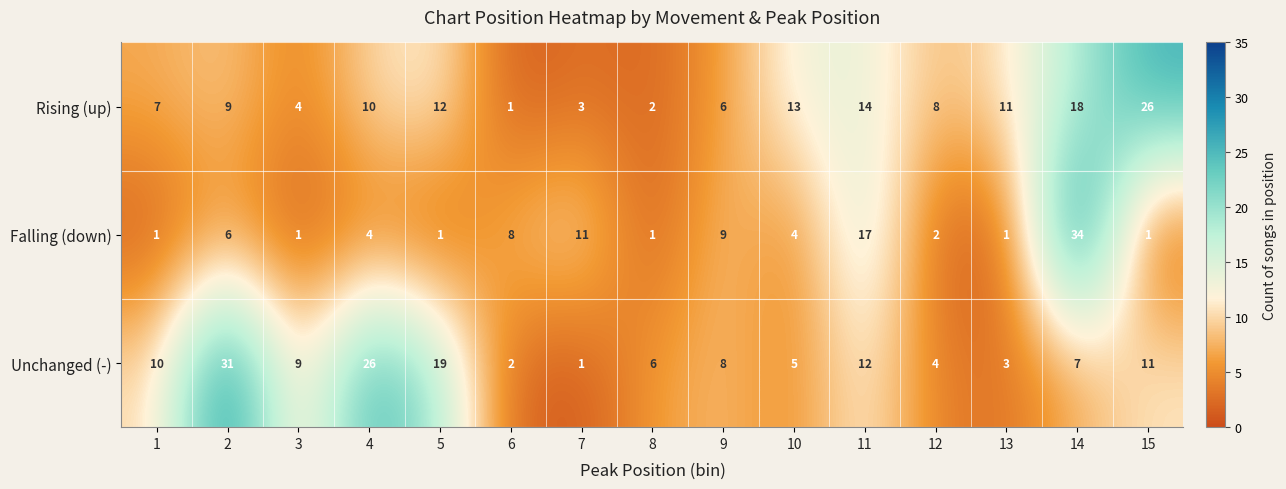

At which label is Rising (up) closest to 13?

10